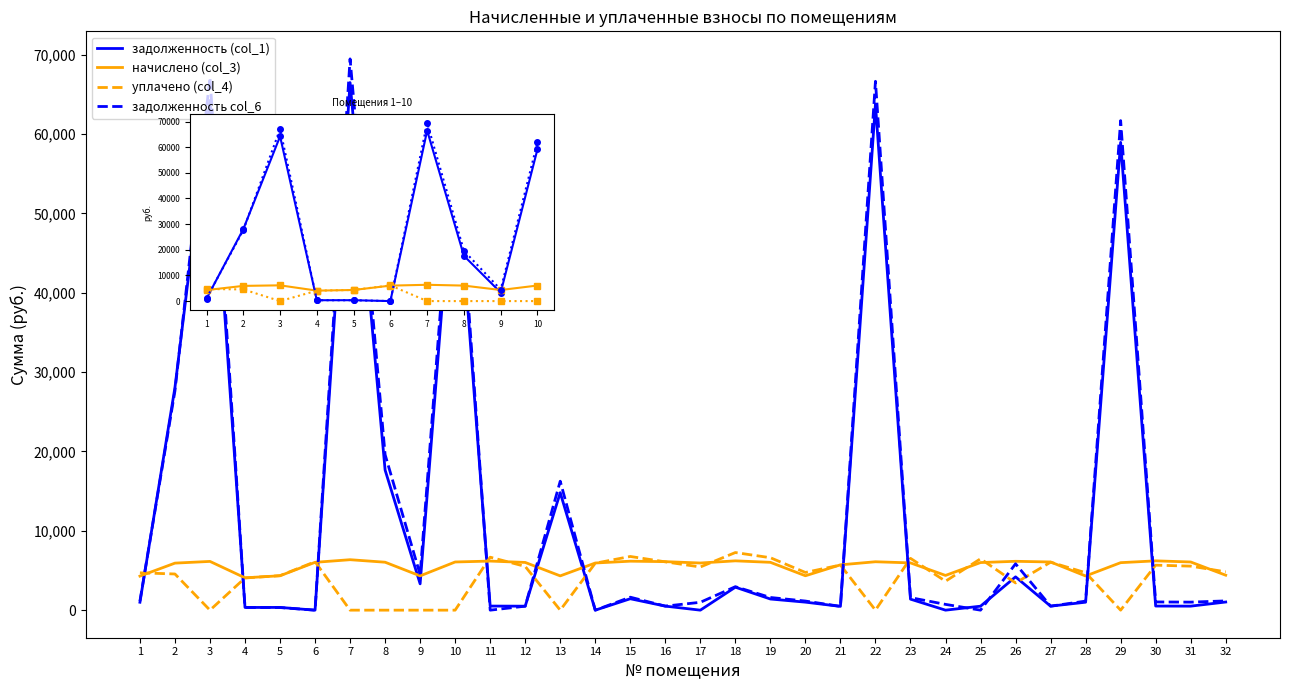

What is the sum of all задолженность col_6 values?

252022.9